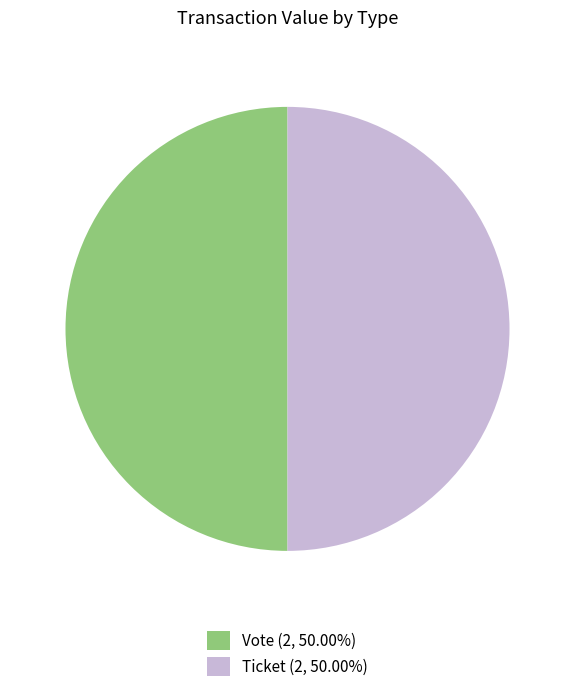

Is the sum of Vote (2, 50.00%) and Ticket (2, 50.00%) greater than half?

Yes